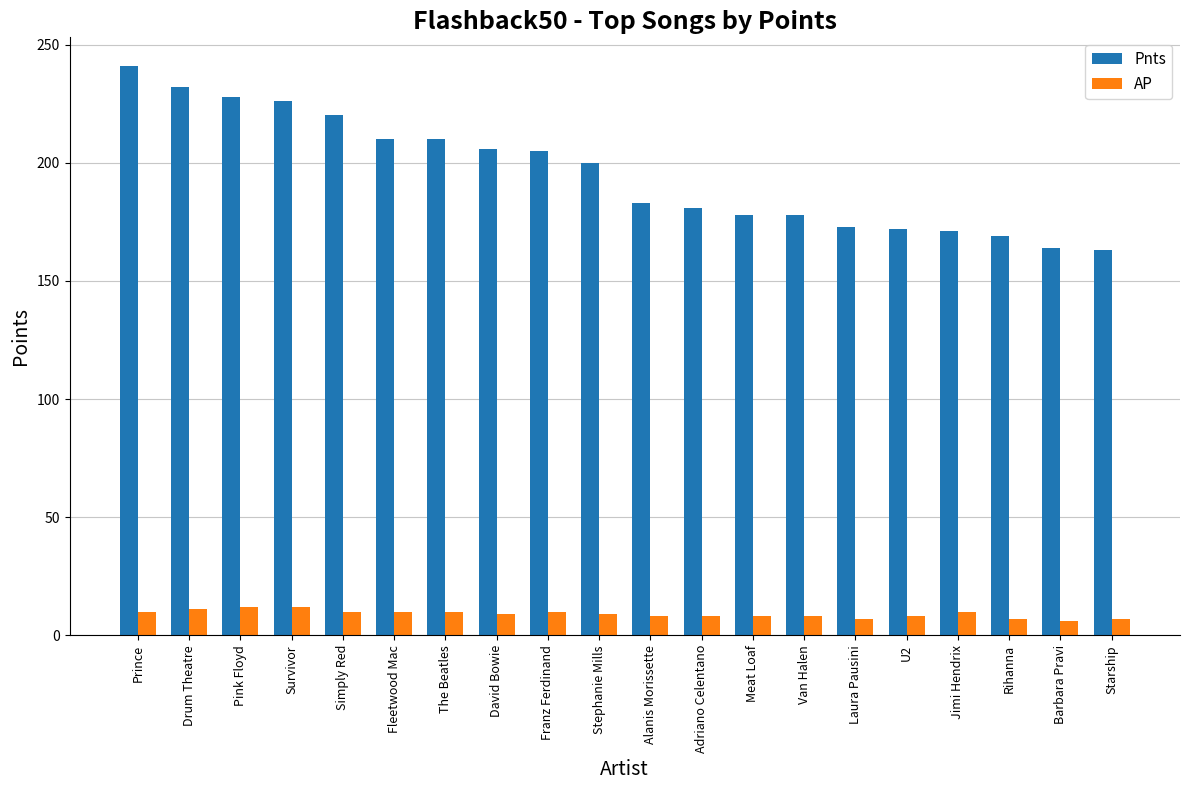

What is the sum of all AP values?

180